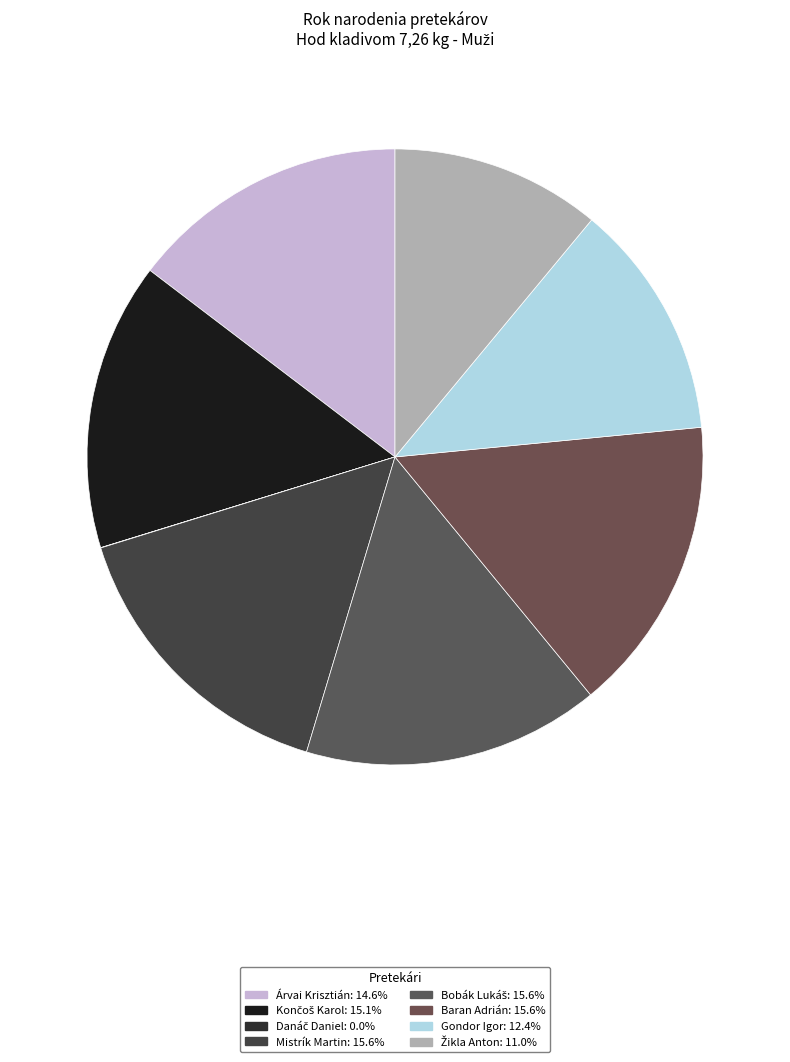

To the nearest percent, what percentage of the pie is Gondor Igor?

12%